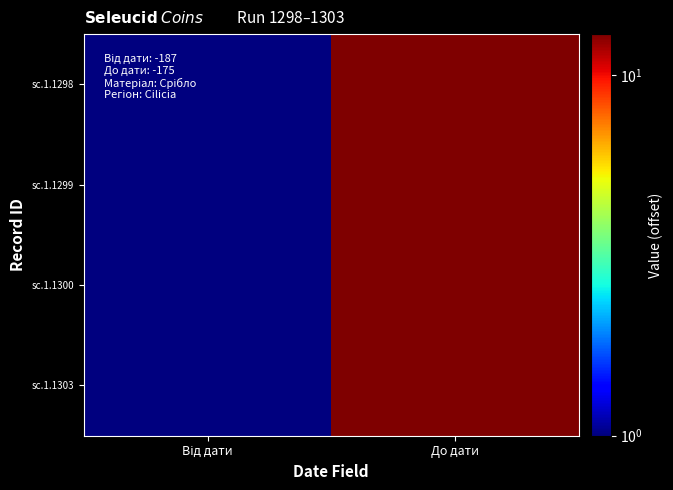

Rank the series at Від дати from lowest to highest value.

sc.1.1298, sc.1.1299, sc.1.1300, sc.1.1303